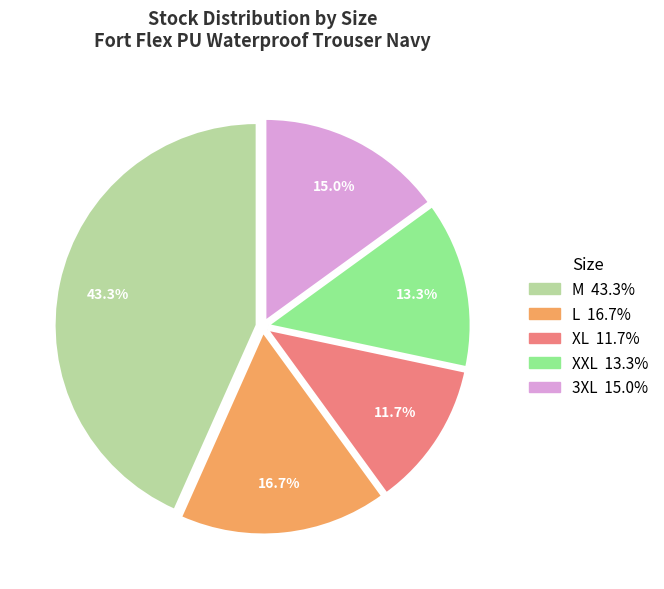

Is there any slice that represents more than half of the pie?

No